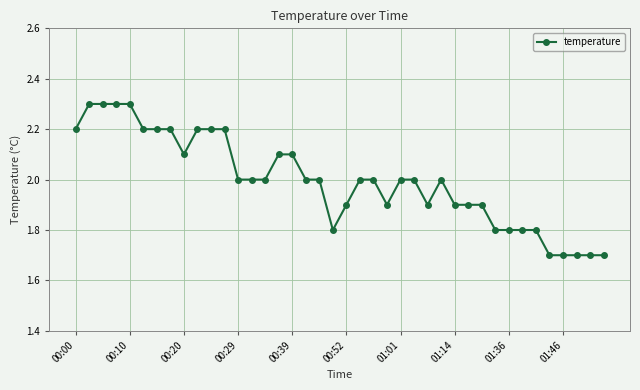

What is the smallest value displayed?

1.7